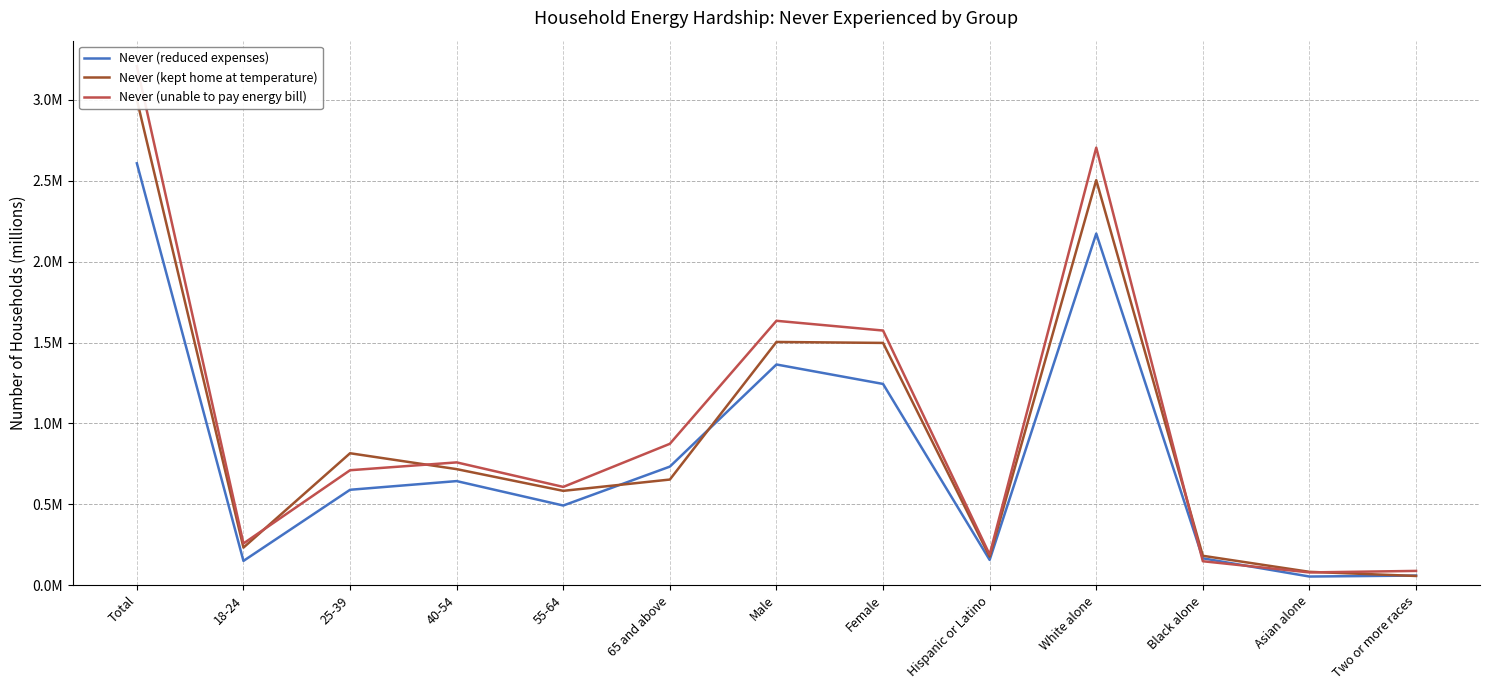

At which label does Never (reduced expenses) reach its minimum?

Asian alone